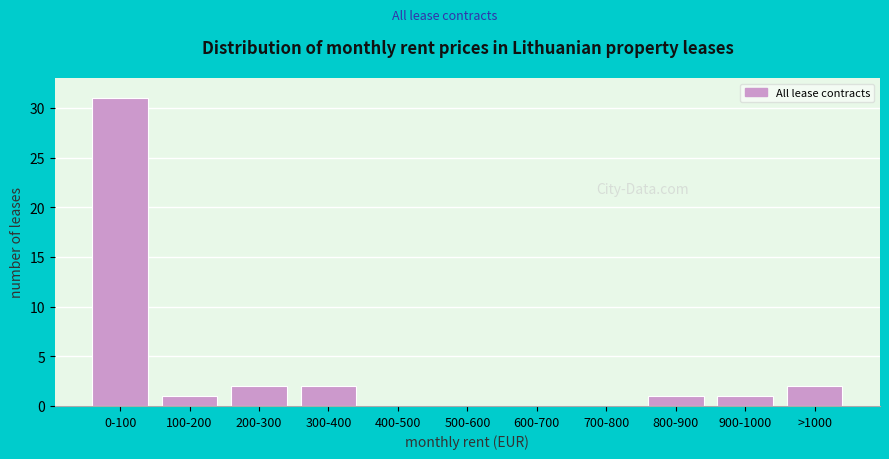

Reading left to right, extract all data points from this chart.

0-100=31	100-200=1	200-300=2	300-400=2	400-500=0	500-600=0	600-700=0	700-800=0	800-900=1	900-1000=1	>1000=2